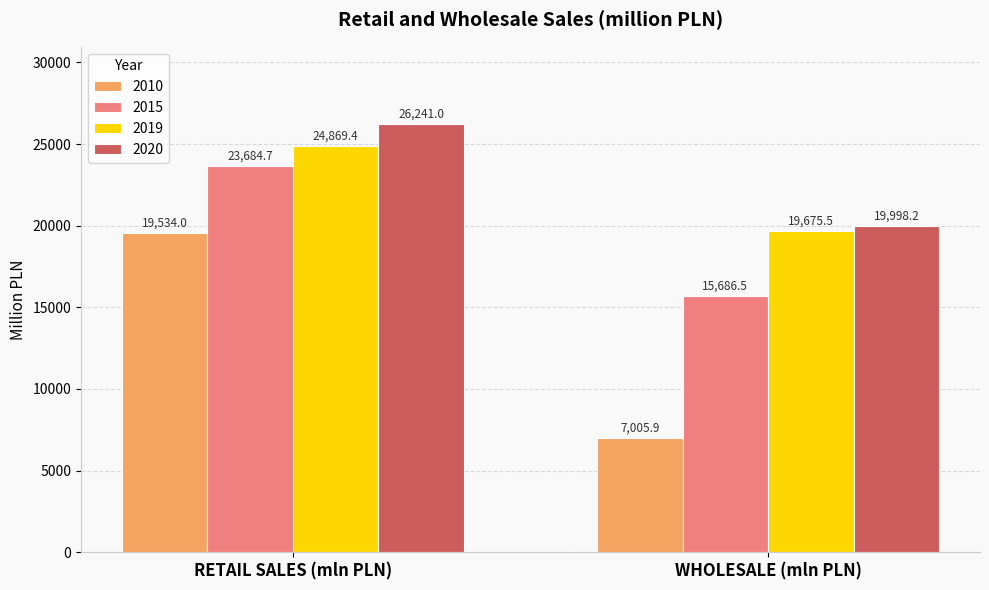

Reading left to right, extract all data points from this chart.

2010: RETAIL SALES (mln PLN)=19534.0	WHOLESALE (mln PLN)=7005.9
2015: RETAIL SALES (mln PLN)=23684.7	WHOLESALE (mln PLN)=15686.5
2019: RETAIL SALES (mln PLN)=24869.4	WHOLESALE (mln PLN)=19675.5
2020: RETAIL SALES (mln PLN)=26241.0	WHOLESALE (mln PLN)=19998.2